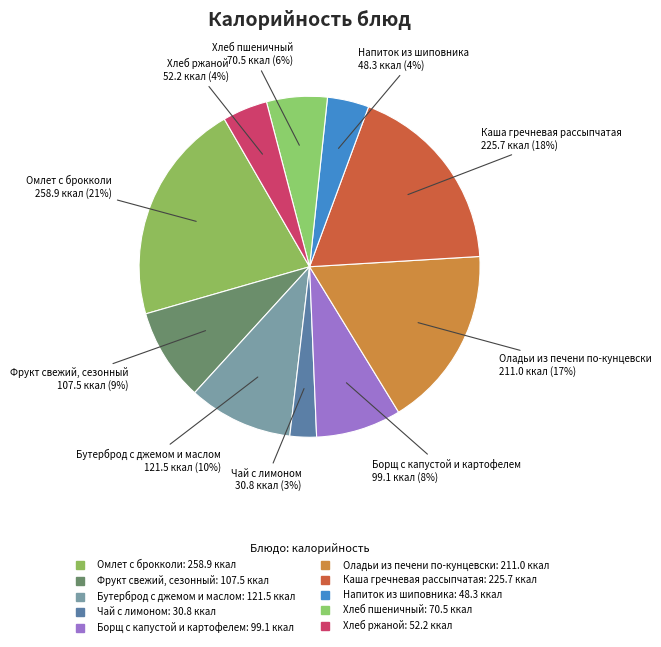

Approximately how many times larger is the value at Чай с лимоном compared to Хлеб ржаной?

0.6